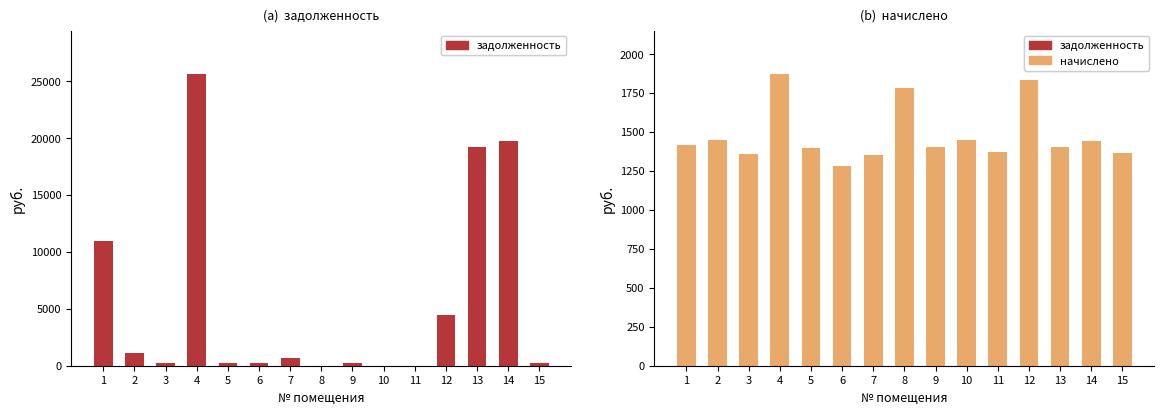

What is the minimum value for начислено?

1281.5